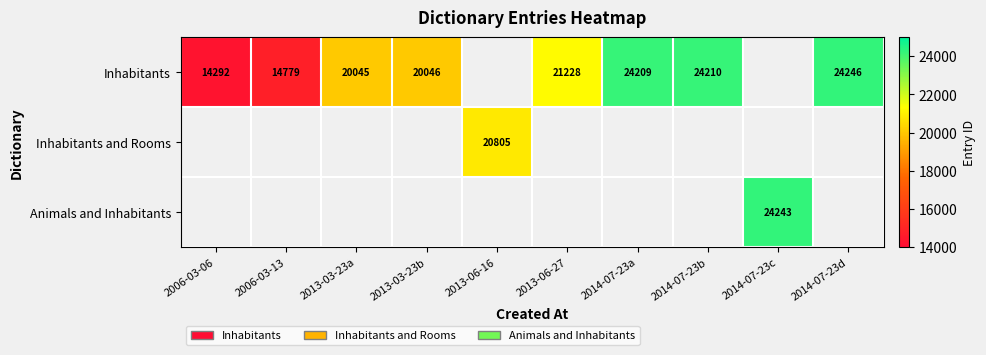

The Inhabitants series shows 24210 at 2014-07-23b. True or false?

True